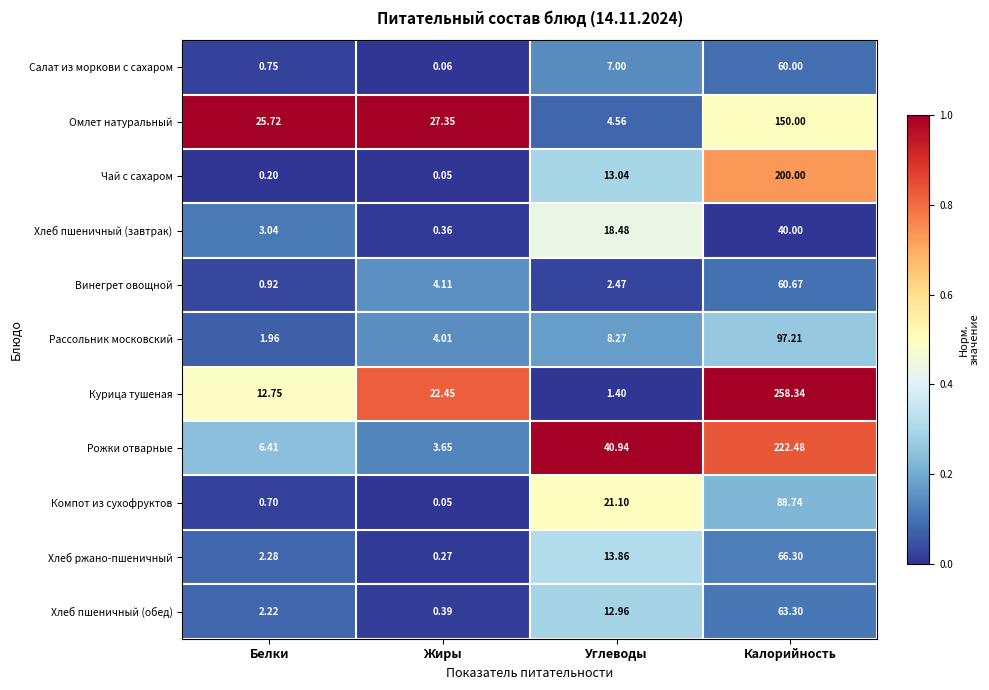

Is the value of Компот из сухофруктов at Белки greater than the value of Хлеб пшеничный (завтрак) at Белки?

No